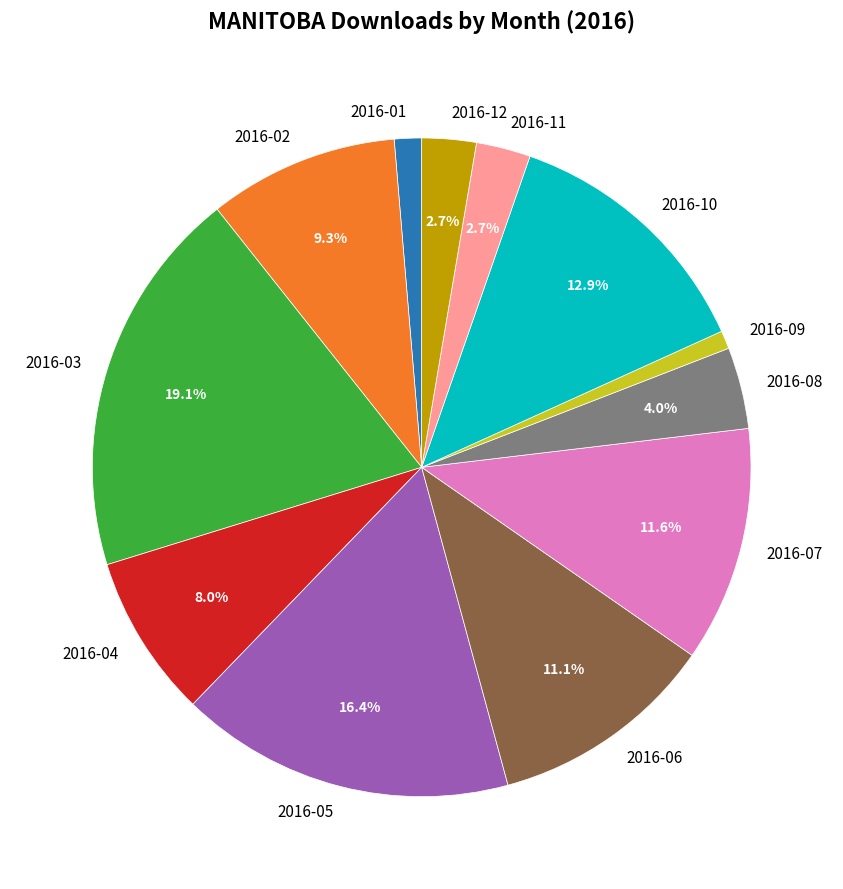

What is the ratio of the value at 2016-04 to the value at 2016-10?

0.6